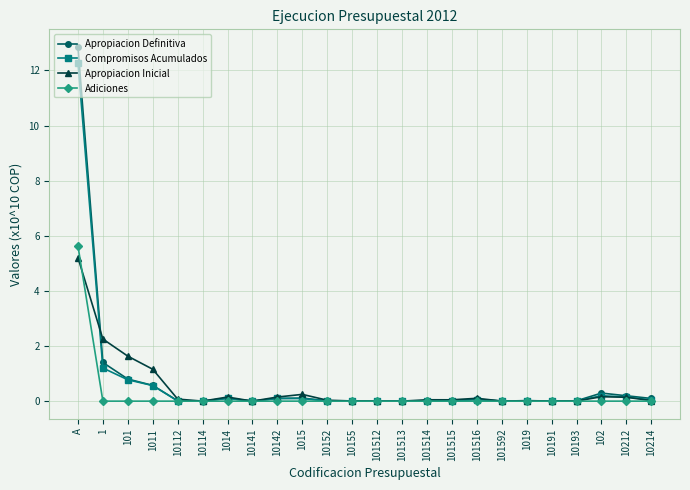

Which series has the widest spread of values?

Apropiacion Definitiva